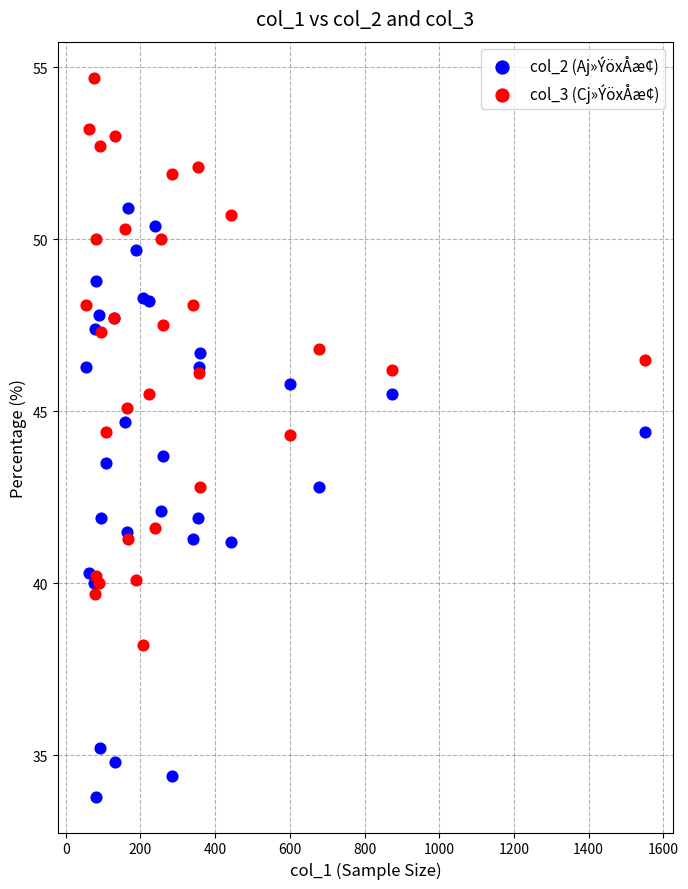

What is the X range (max minus min) for the scatter plot?

1497.0